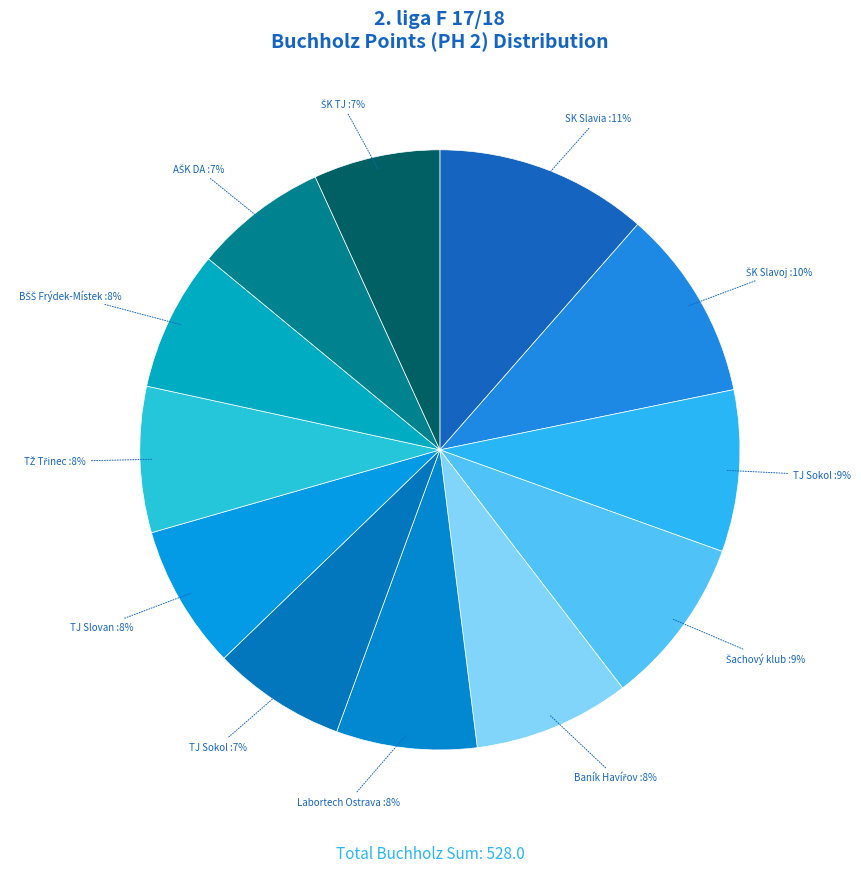

What is the largest slice in the pie chart?

SK Slavia Orlová "A"